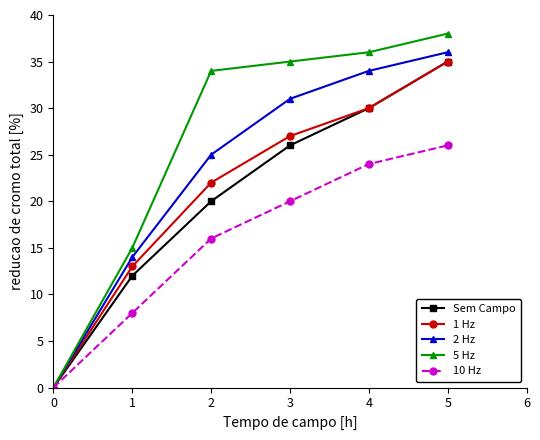

Is it true that 2 Hz equals 52 at 3?

False